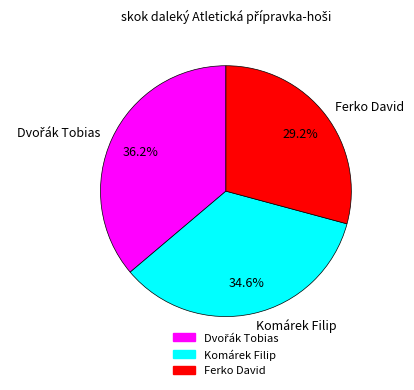

Is it true that Komárek Filip is 42% of the pie?

False